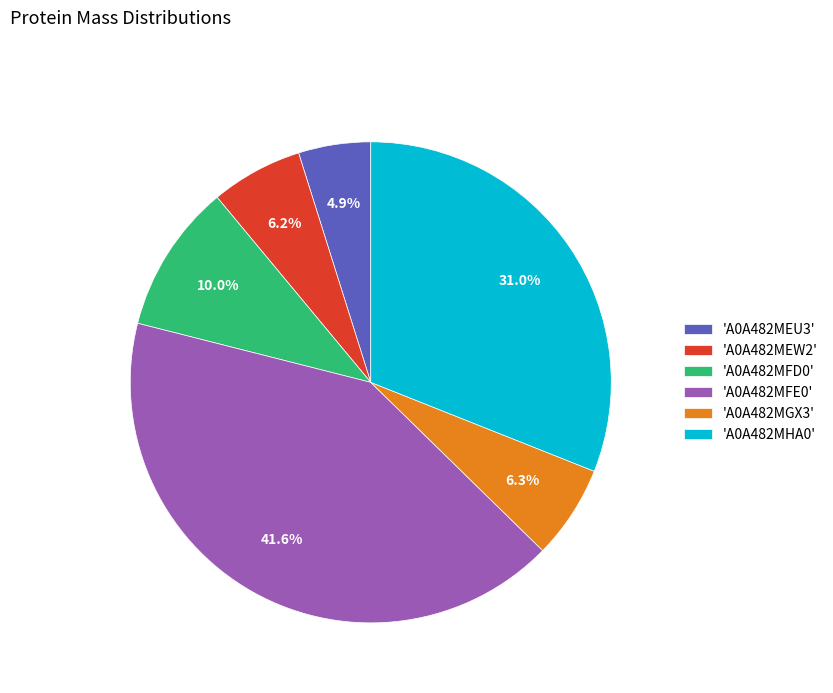

Which has a higher value, 'A0A482MFD0' or 'A0A482MFE0'?

'A0A482MFE0'